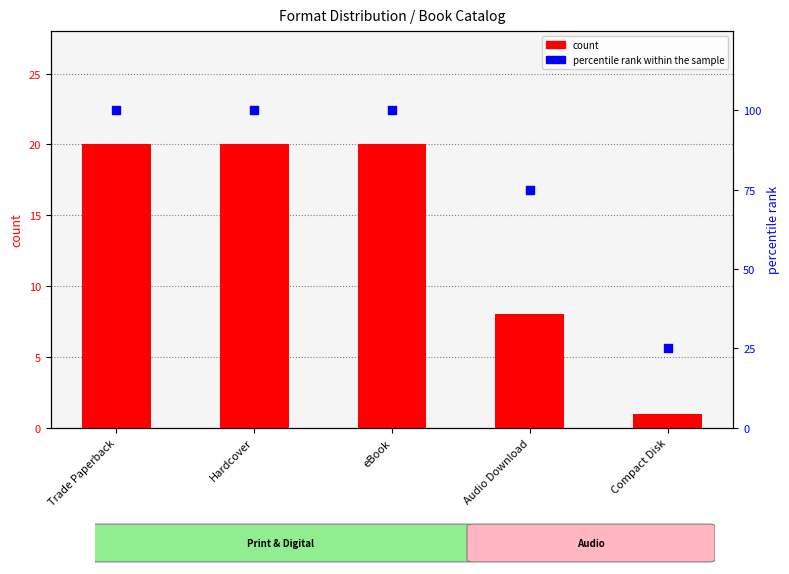

At which category is the sum across all series the highest?

Trade Paperback